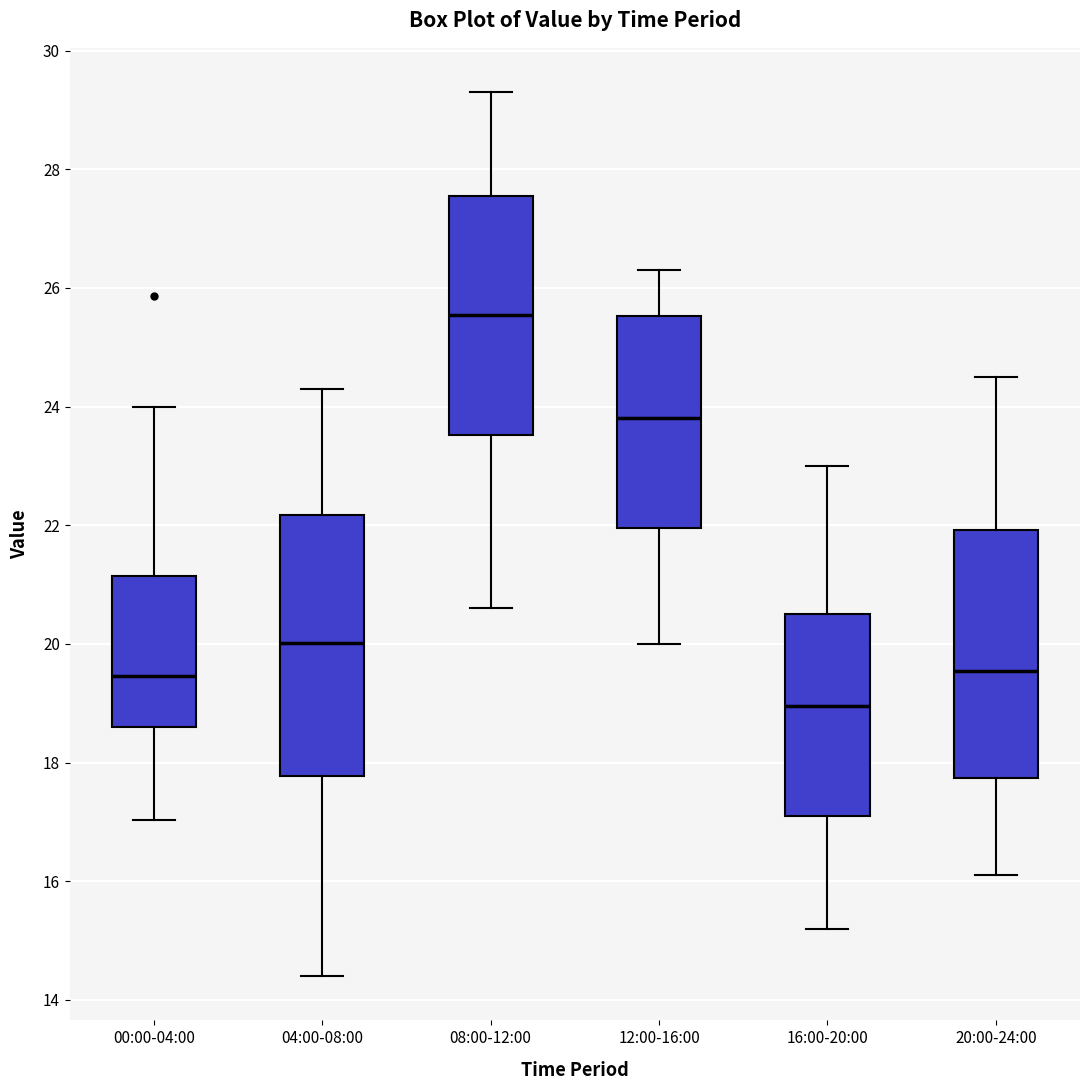

Which box is the tallest, from its lower edge to its upper edge?

04:00-08:00